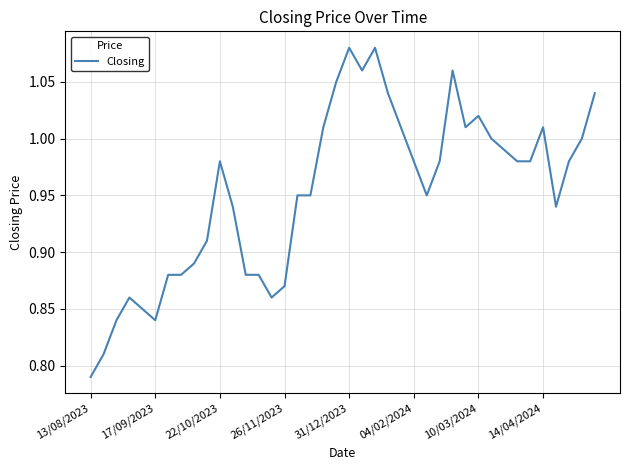

What is the difference between the maximum and minimum values?

0.3